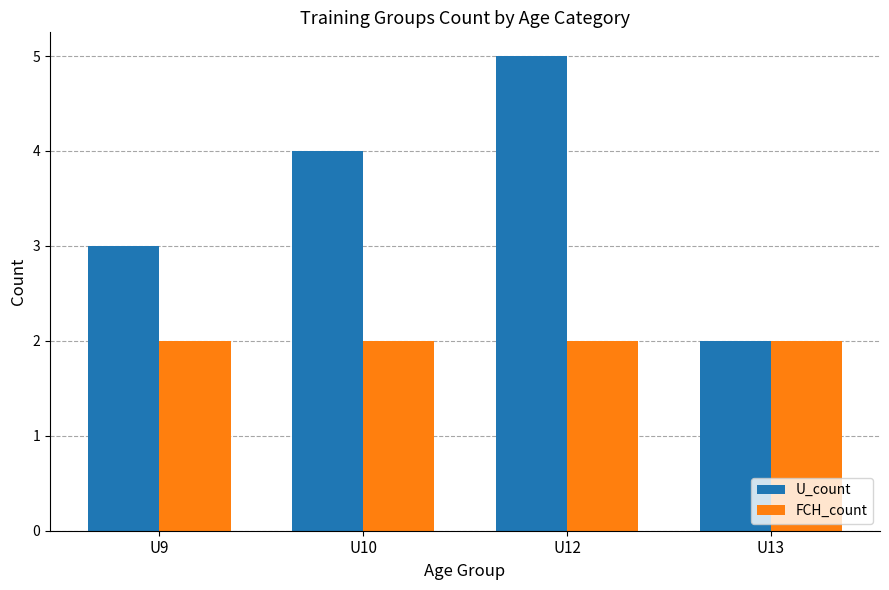

What is the maximum value shown in the chart?

5